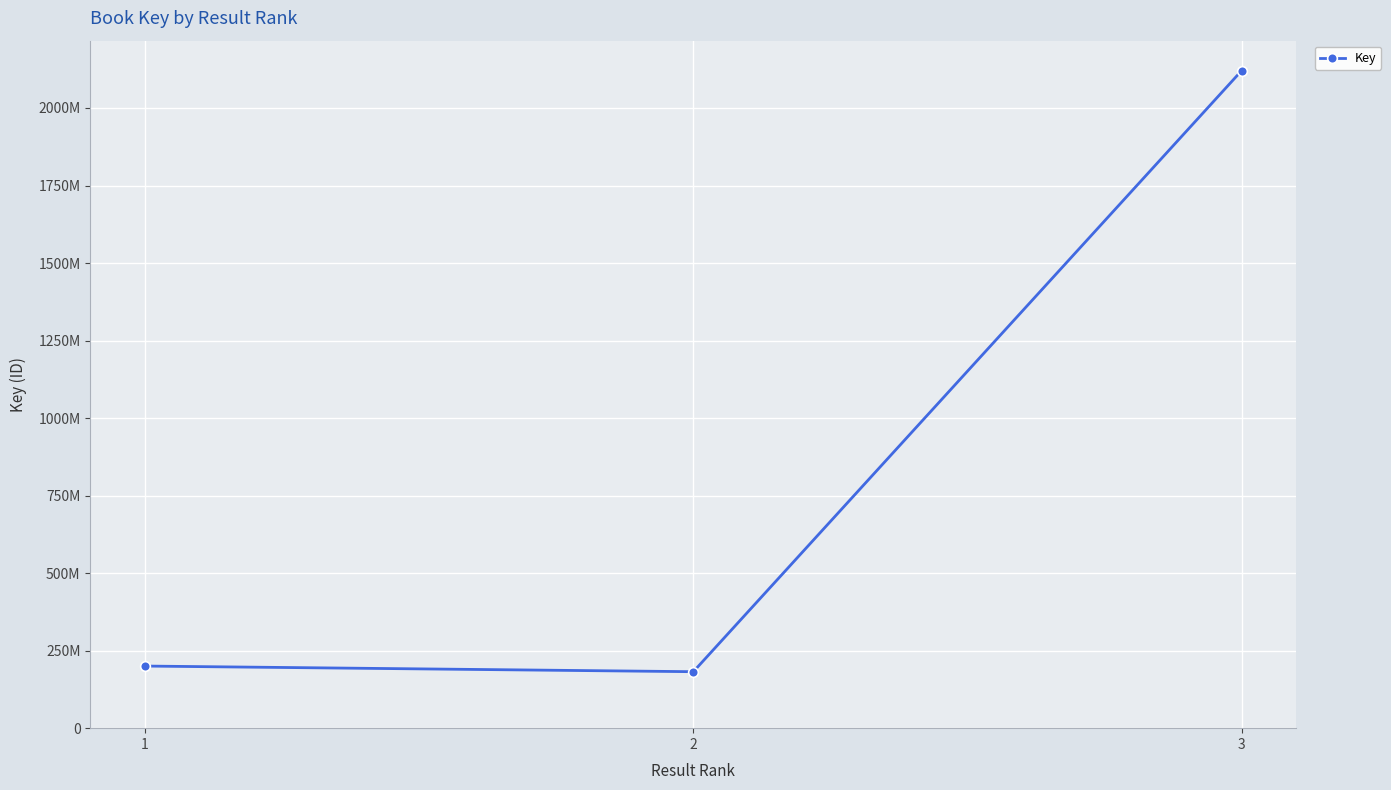

Reading right to left, transcribe all the data shown in this chart.

3=2120172167	2=182091775	1=200297766